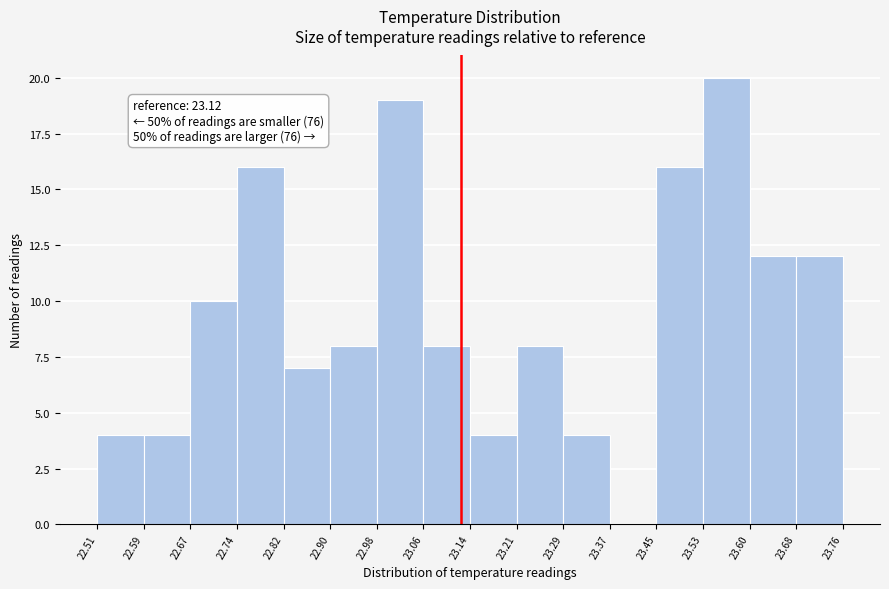

Over which range of the x-axis is the bar tallest?

23.53 to 23.60